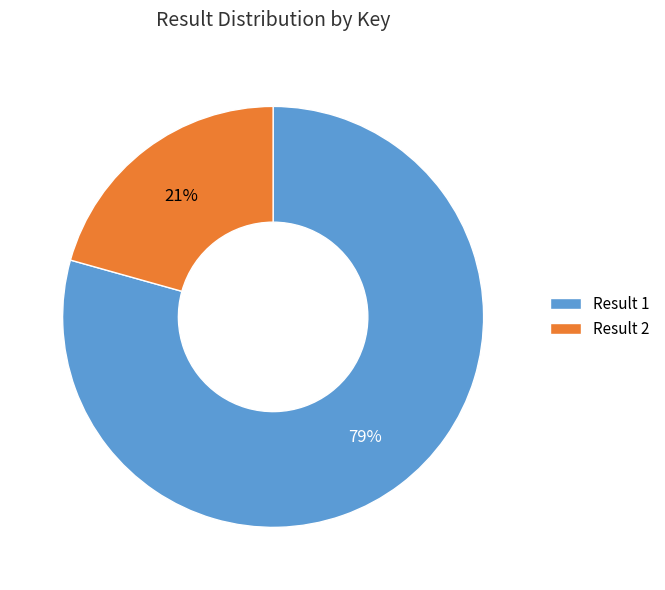

True or false: Result 2 accounts for 14% of the total.

False